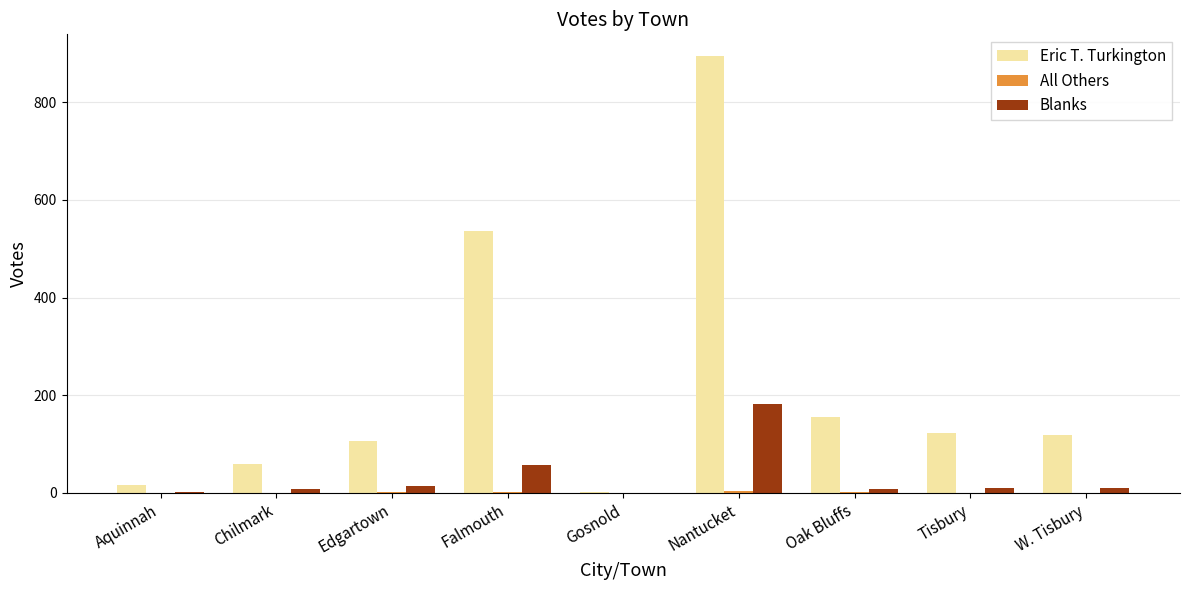

What is the average value of the Eric T. Turkington series?

224